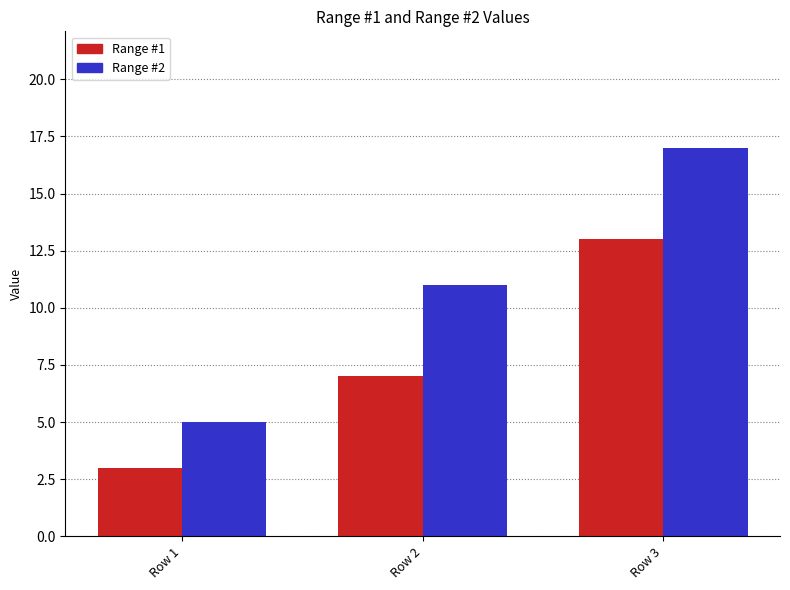

Is it true that Range #1 equals 7 at Row 2?

True